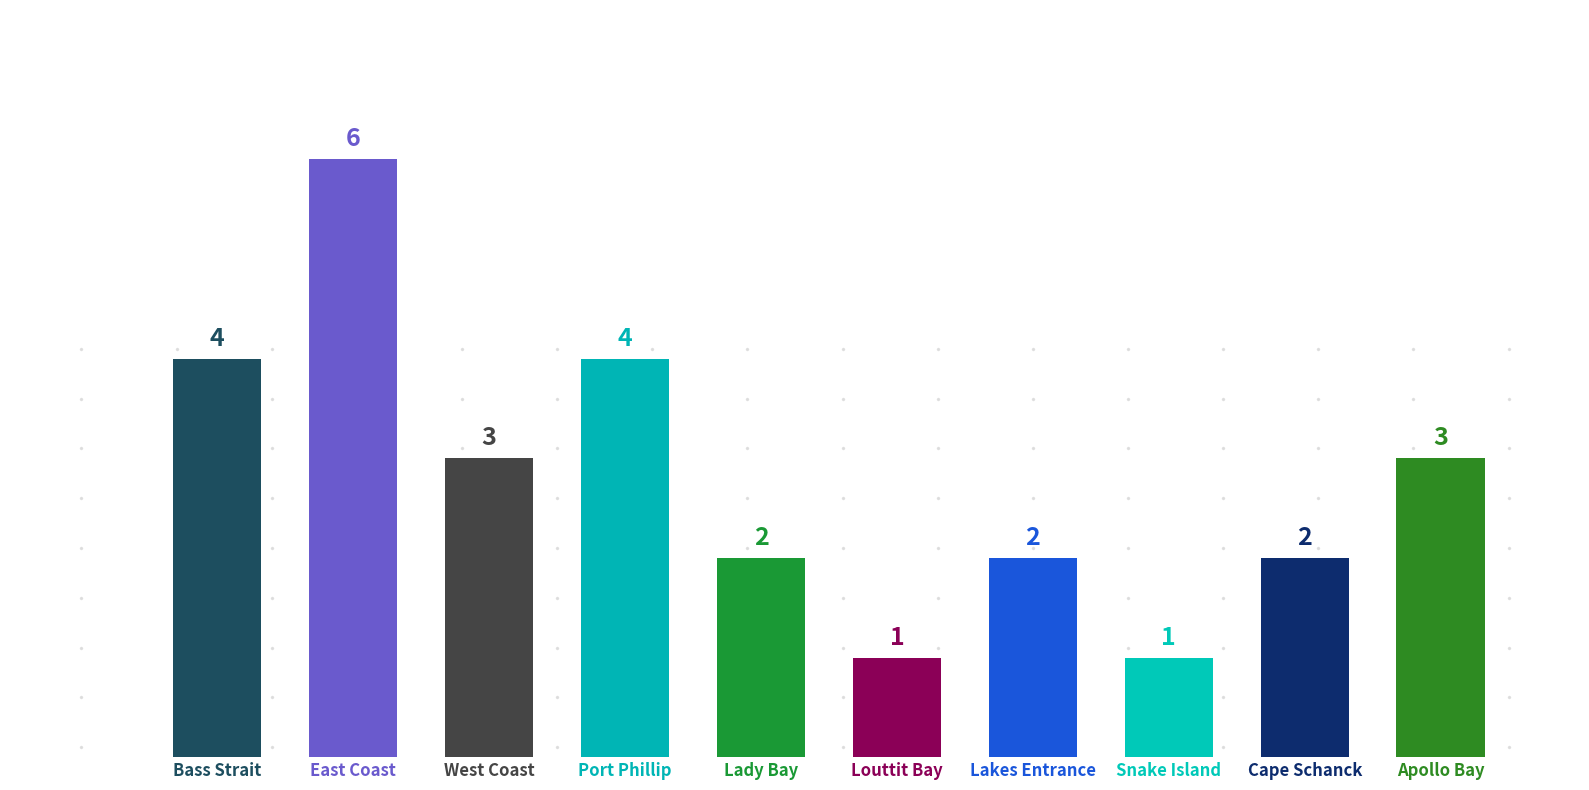

What is the label of the 2nd bar from the right?

Cape Schanck